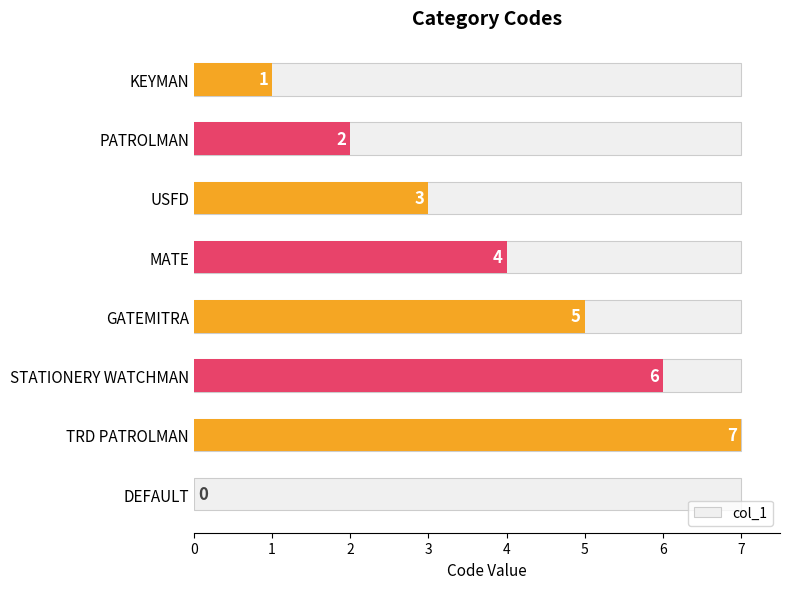

What is the average value?

4